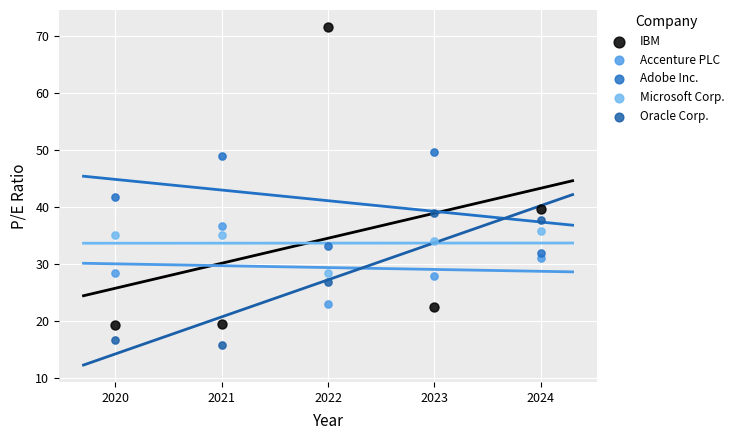

Which series contains the lowest Y value?

Oracle Corp.